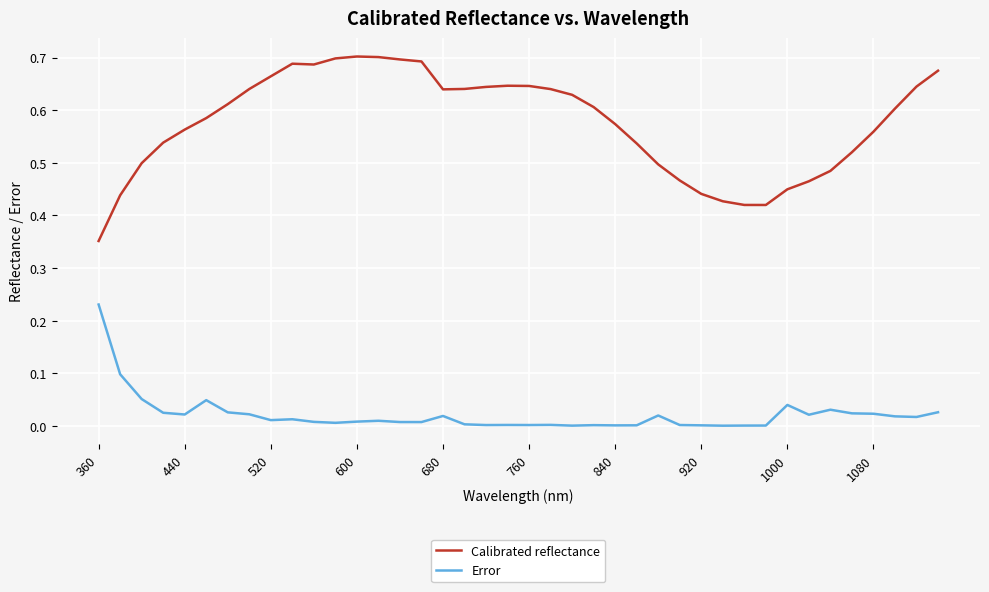

True or false: Error and Calibrated reflectance intersect in this chart.

False